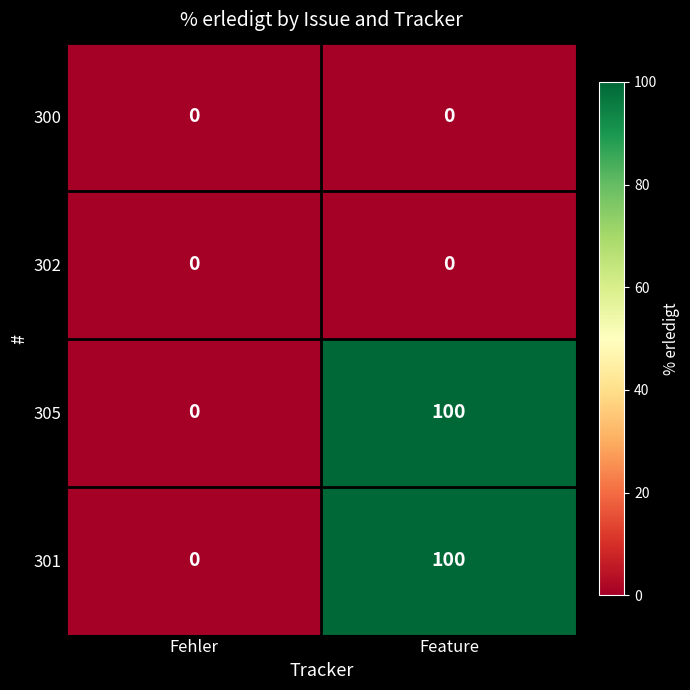

What is the approximate value of 301 at Feature?

100